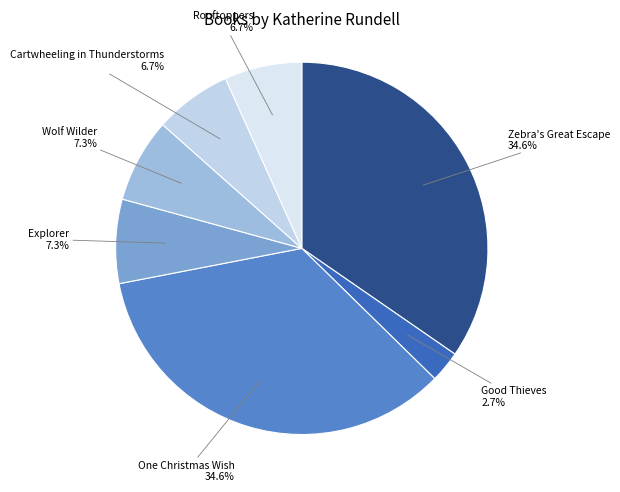

Is there any slice that represents more than half of the pie?

No